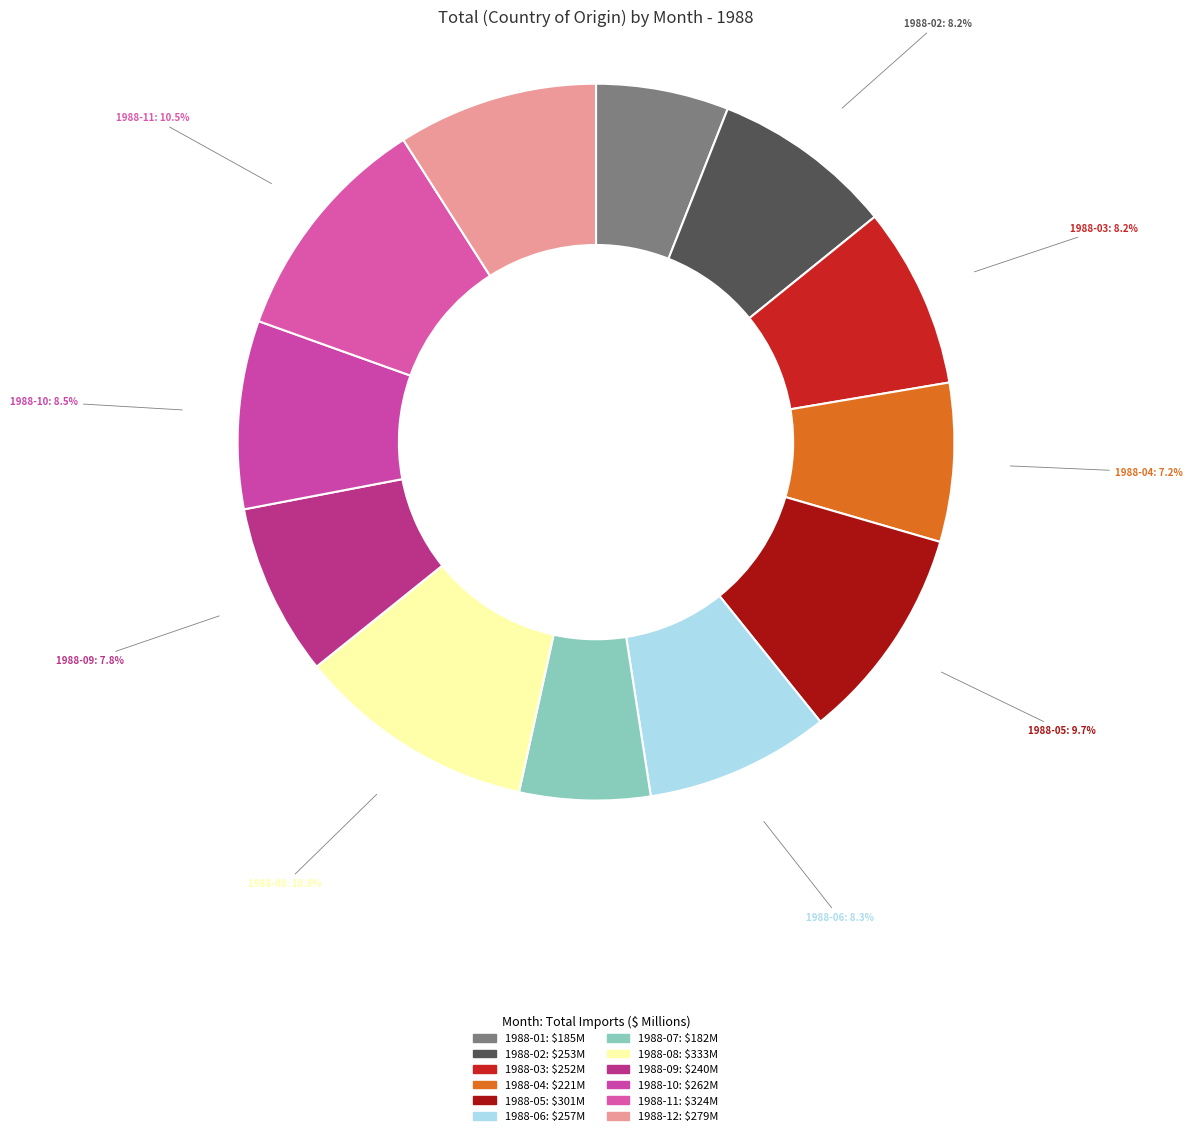

What percentage is the 1988-08 slice, to the nearest percent?

11%